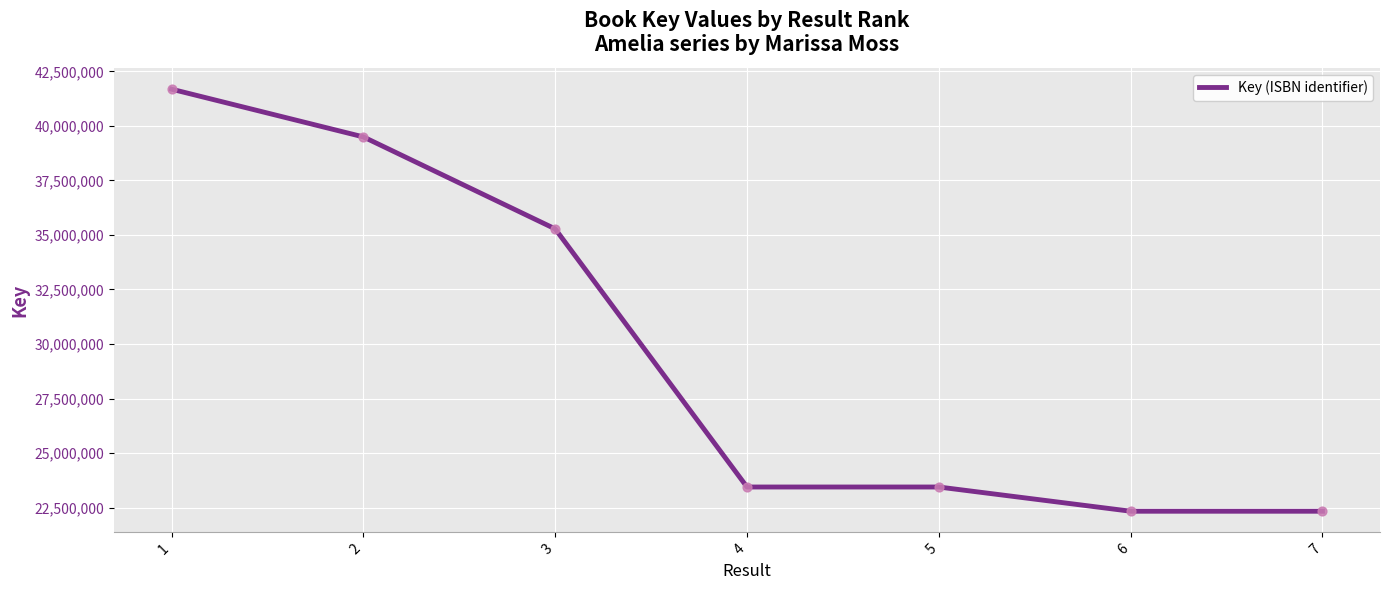

Which has a higher value, 5 or 1?

1